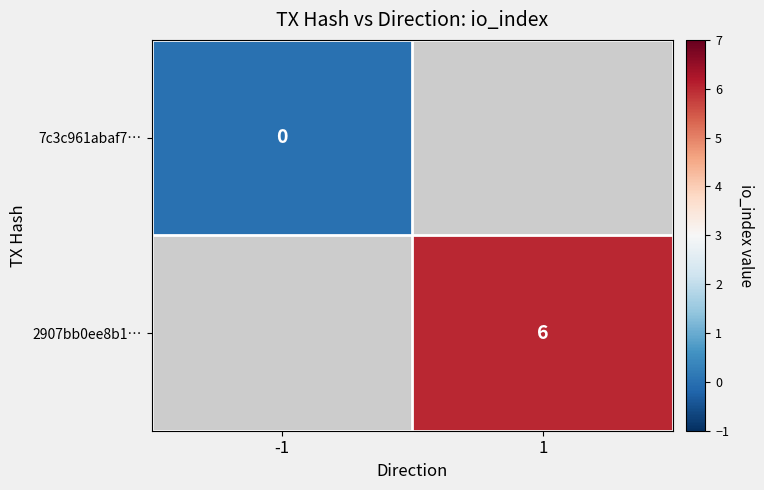

The 2907bb0ee8b1… series shows 6 at 1. True or false?

True